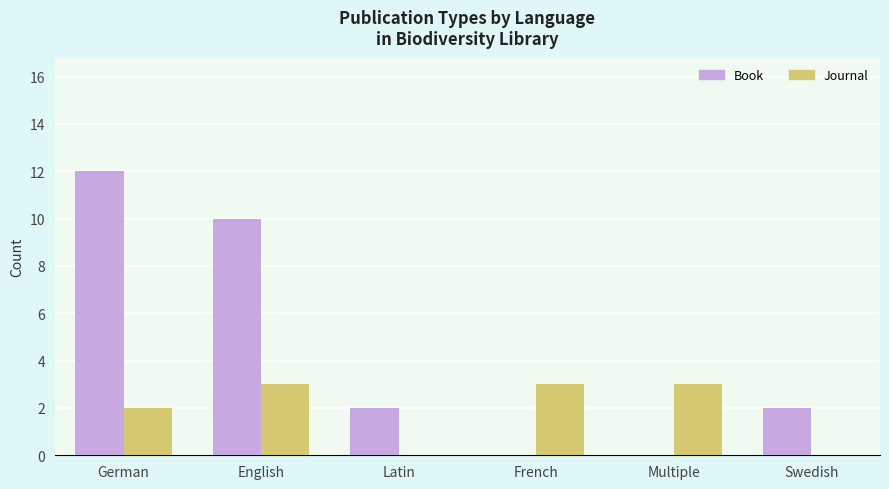

Which series changed the most between German and Multiple?

Book